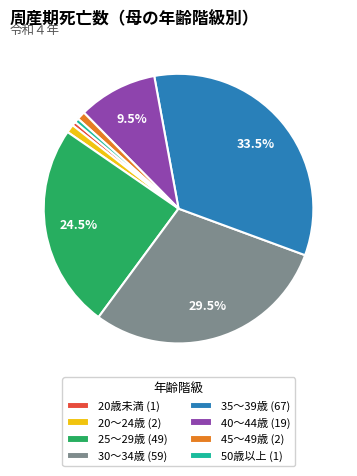

Is it true that 50歳以上 is 11% of the pie?

False